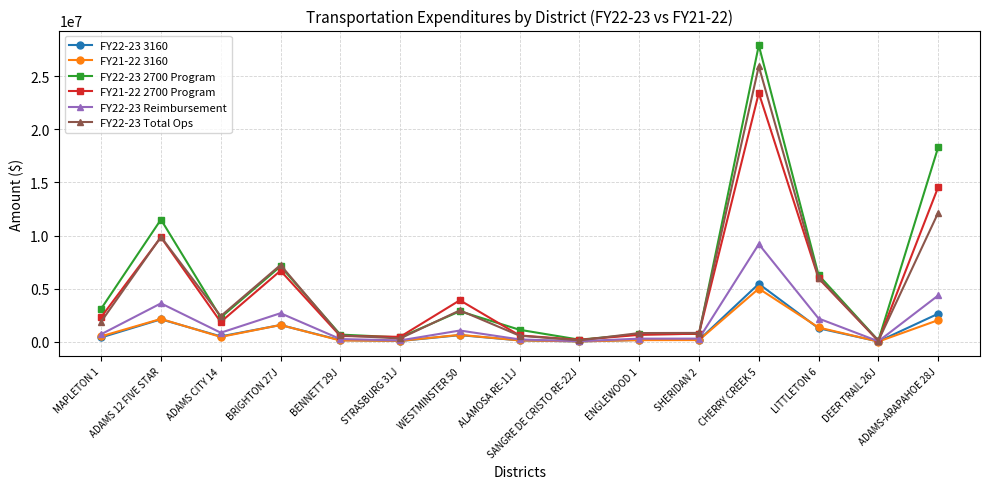

True or false: FY22-23 2700 Program has a value of 197836.8 at SANGRE DE CRISTO RE-22J.

True